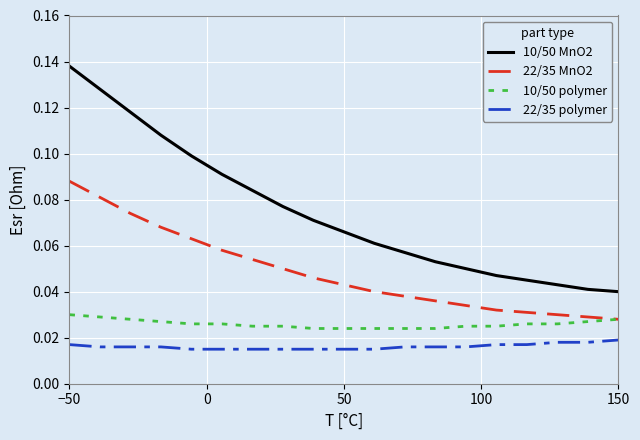

Which series has the largest total across all categories?

10/50 MnO2